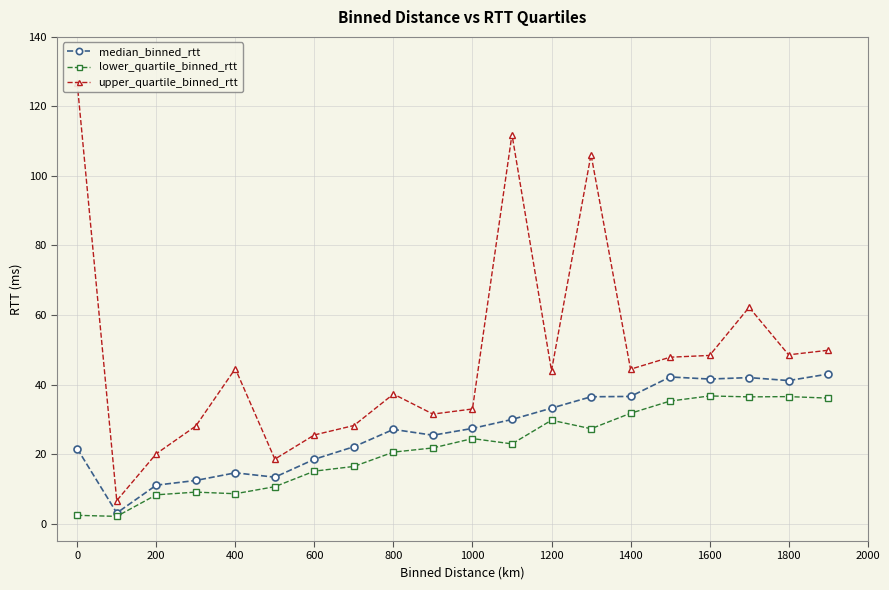

Which series changed the most between −200 and 1400?

upper_quartile_binned_rtt